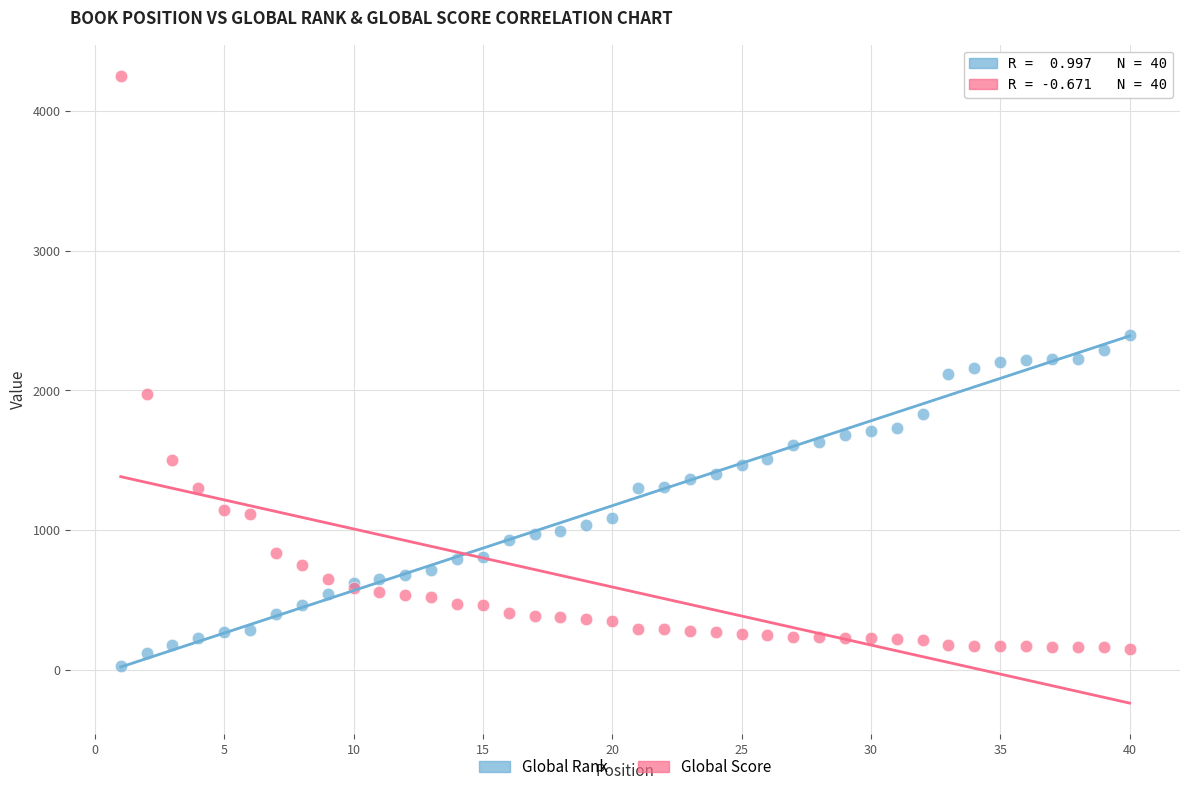

Which series has the largest Y range (max minus min)?

Global Score